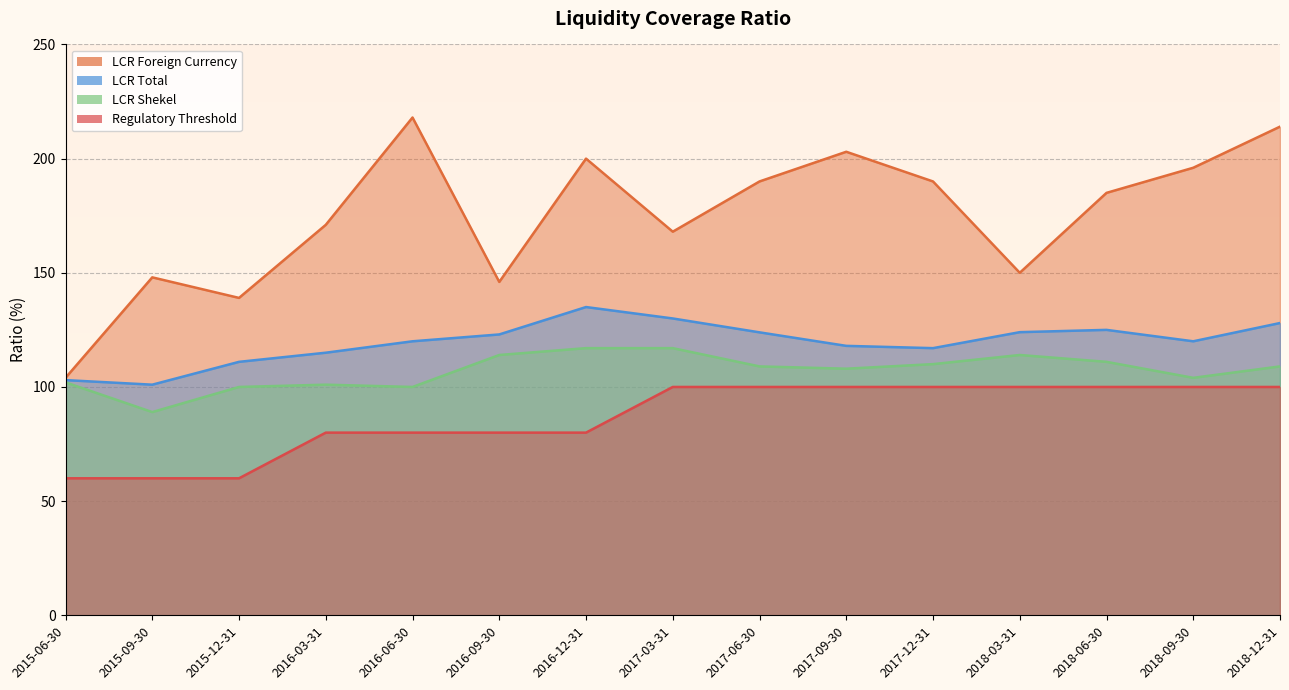

Is it true that LCR Total equals 120.0 at 2018-09-30?

True